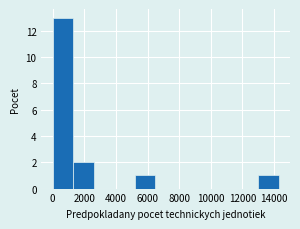

Over which range of the x-axis is the bar tallest?

0 to 1300